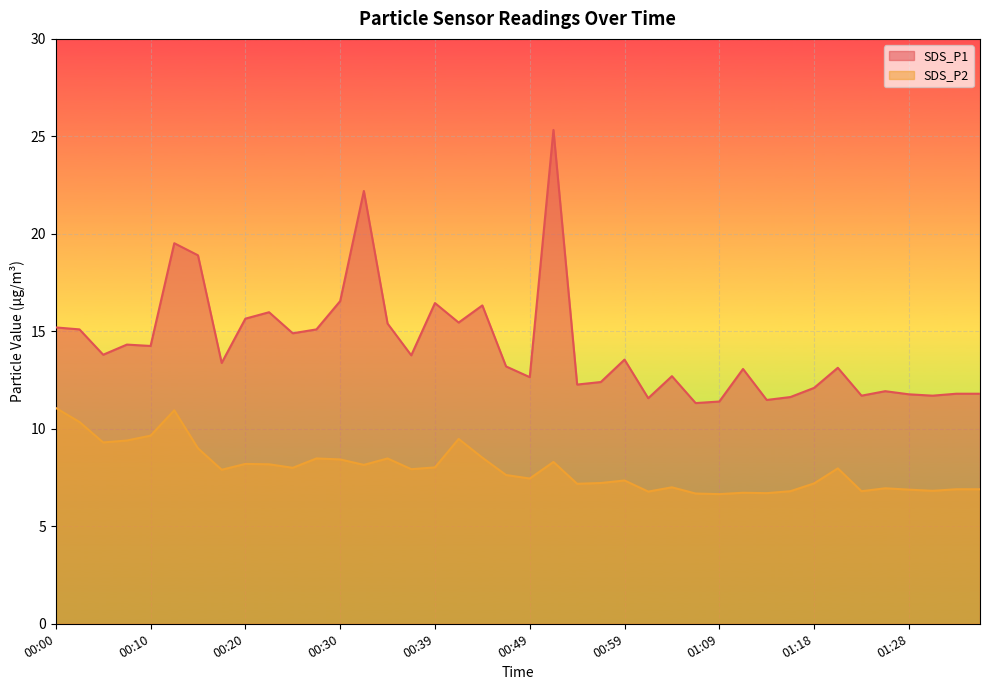

At which label does SDS_P1 first exceed 13?

00:00